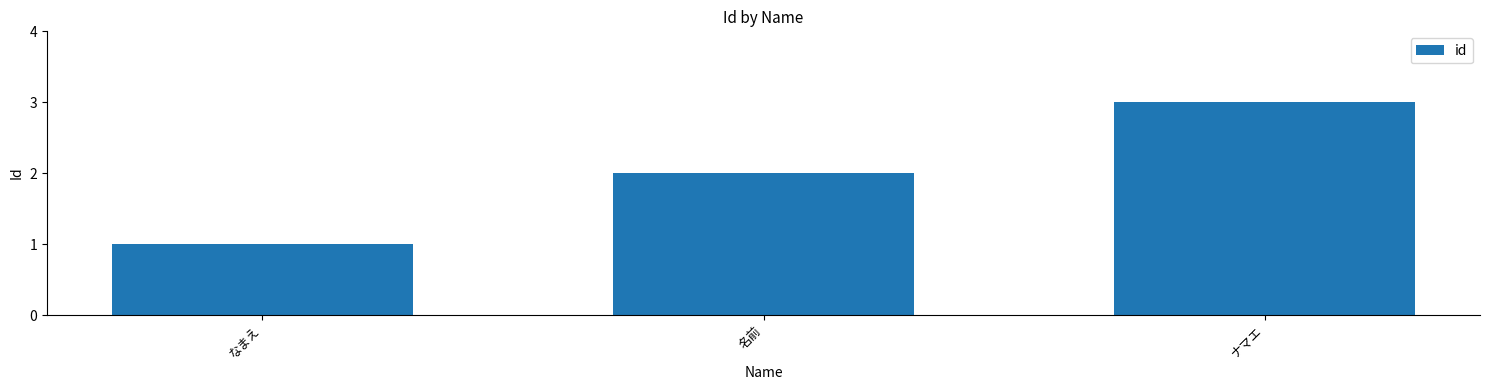

Where is the data nearest to the value 2?

名前